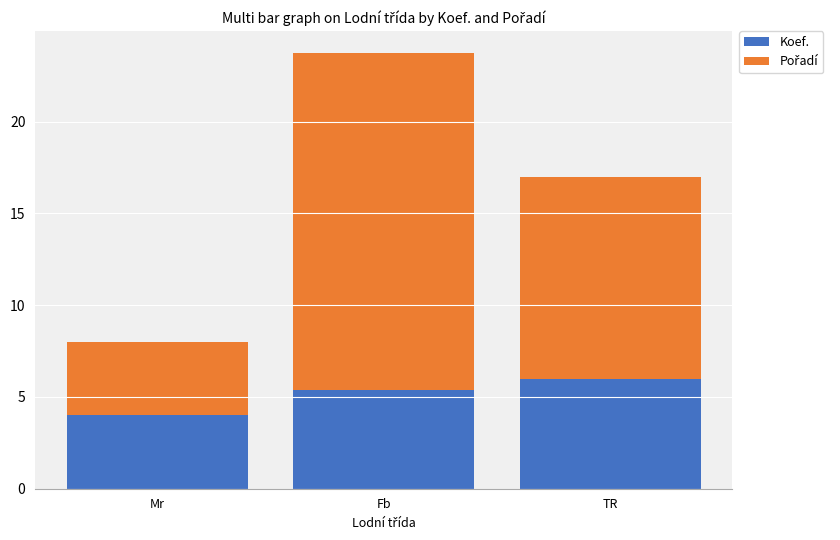

What is the maximum value for Koef.?

6.0